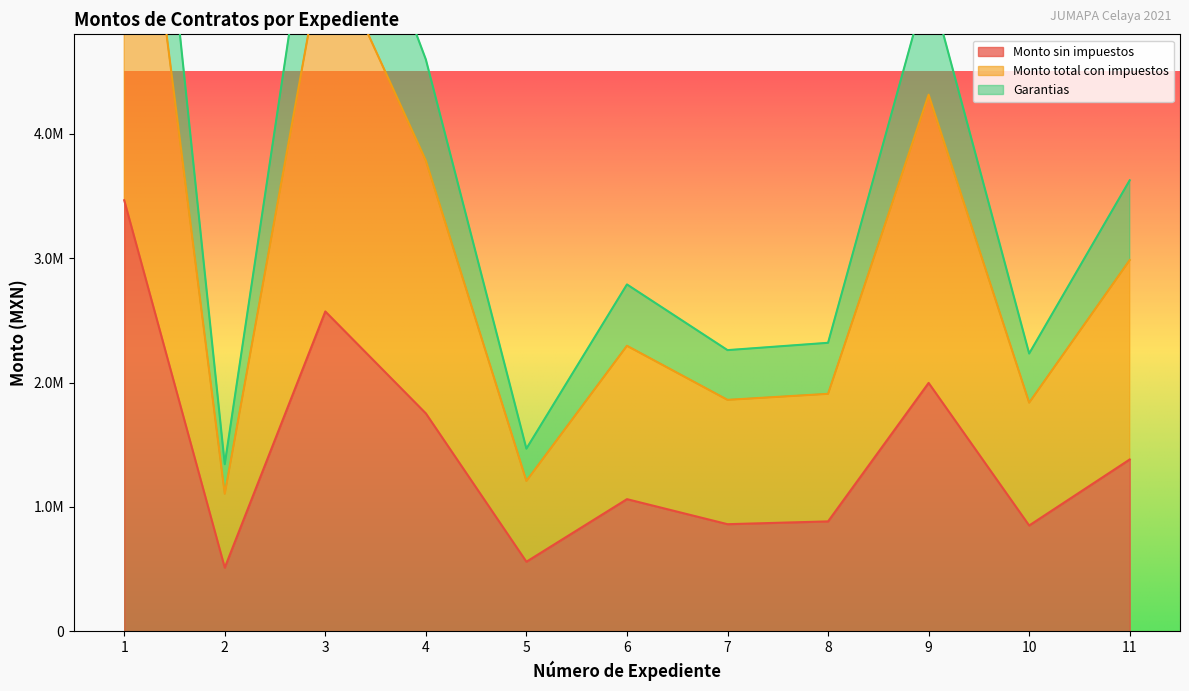

How many lines are shown in the chart?

3